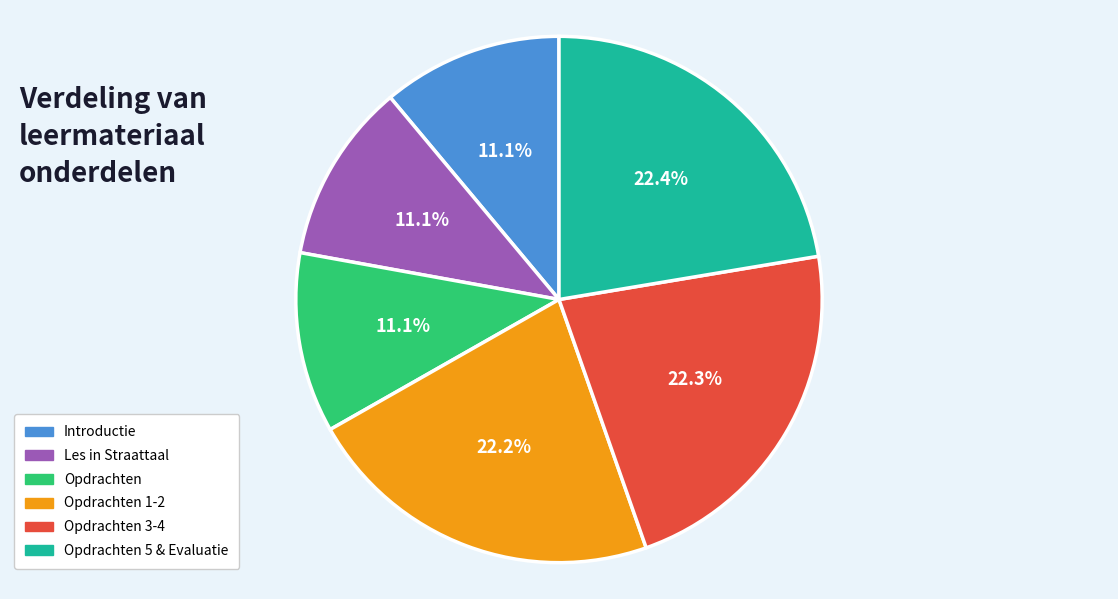

What portion of the pie excludes Opdrachten 3-4?

77.7%